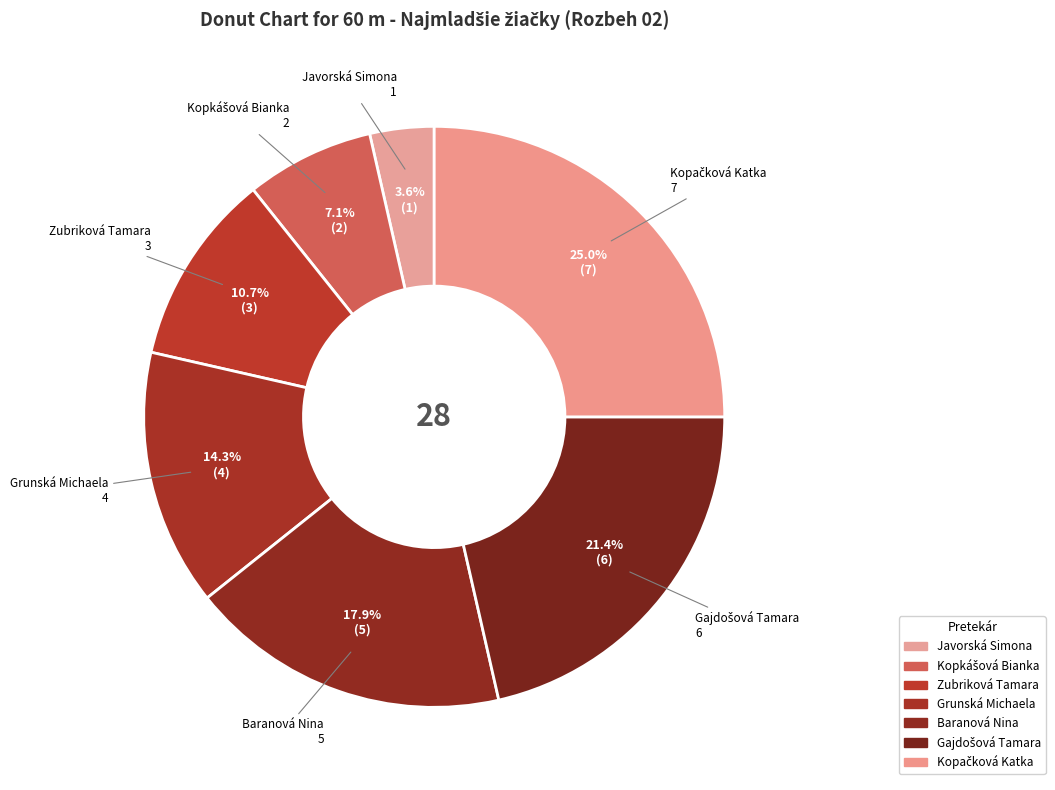

How many slices are in this pie chart?

7